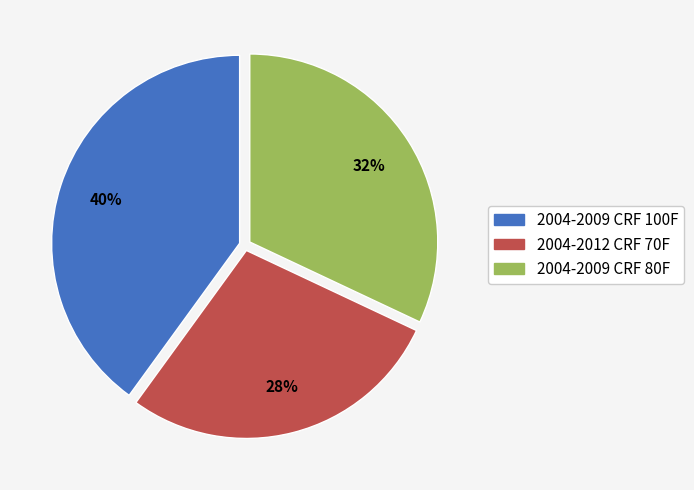

Combined, do 2004-2012 CRF 70F and 2004-2009 CRF 100F account for over 50%?

Yes